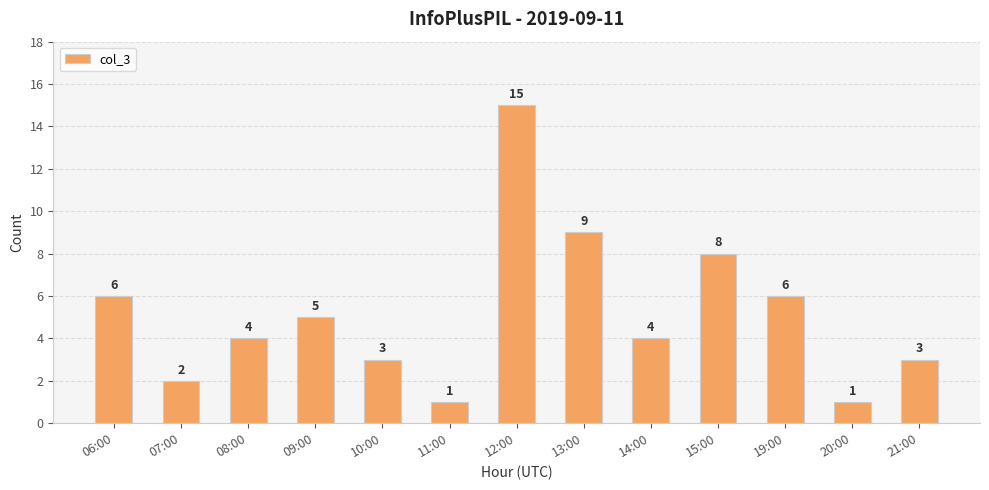

Which has a higher value, 19:00 or 12:00?

12:00